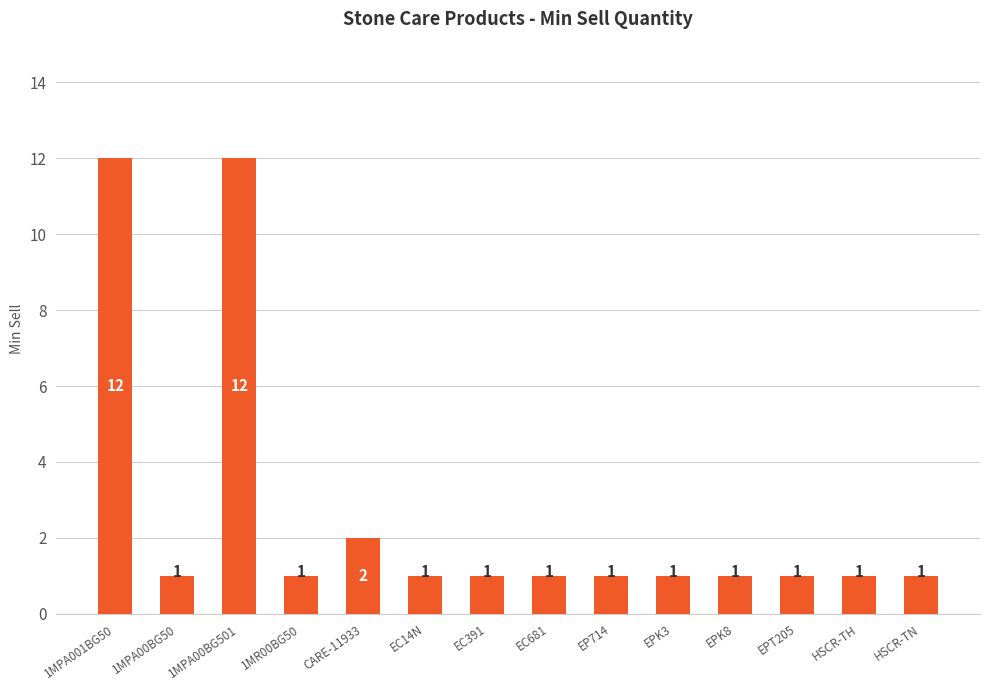

Does the chart contain stacked bars?

No